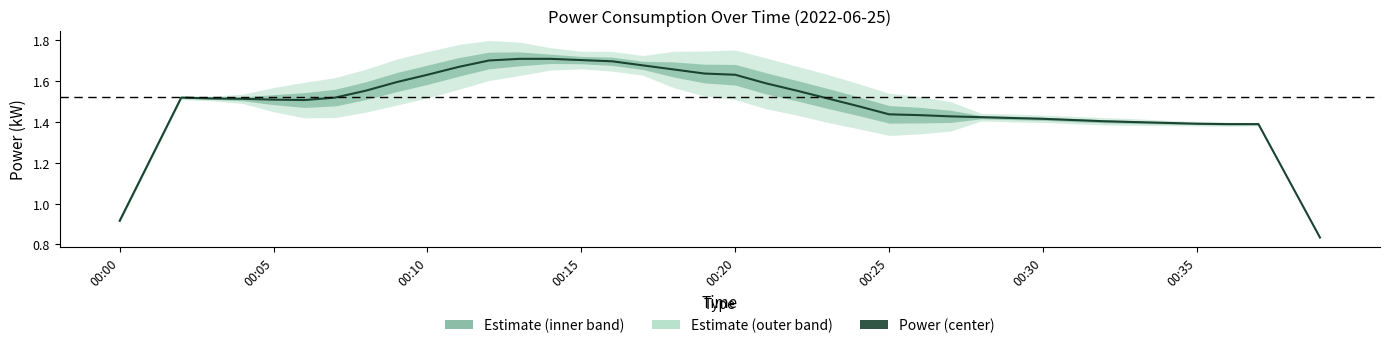

At which category does the chart reach its peak across all series?

13